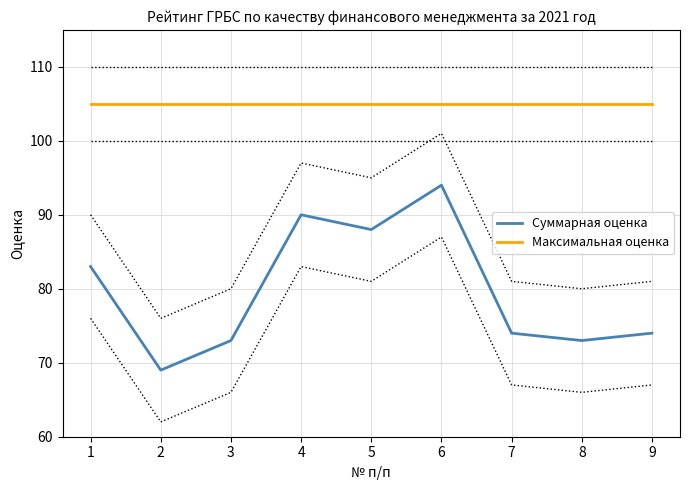

List the series in order of their peak value, highest first.

Максимальная оценка, Суммарная оценка